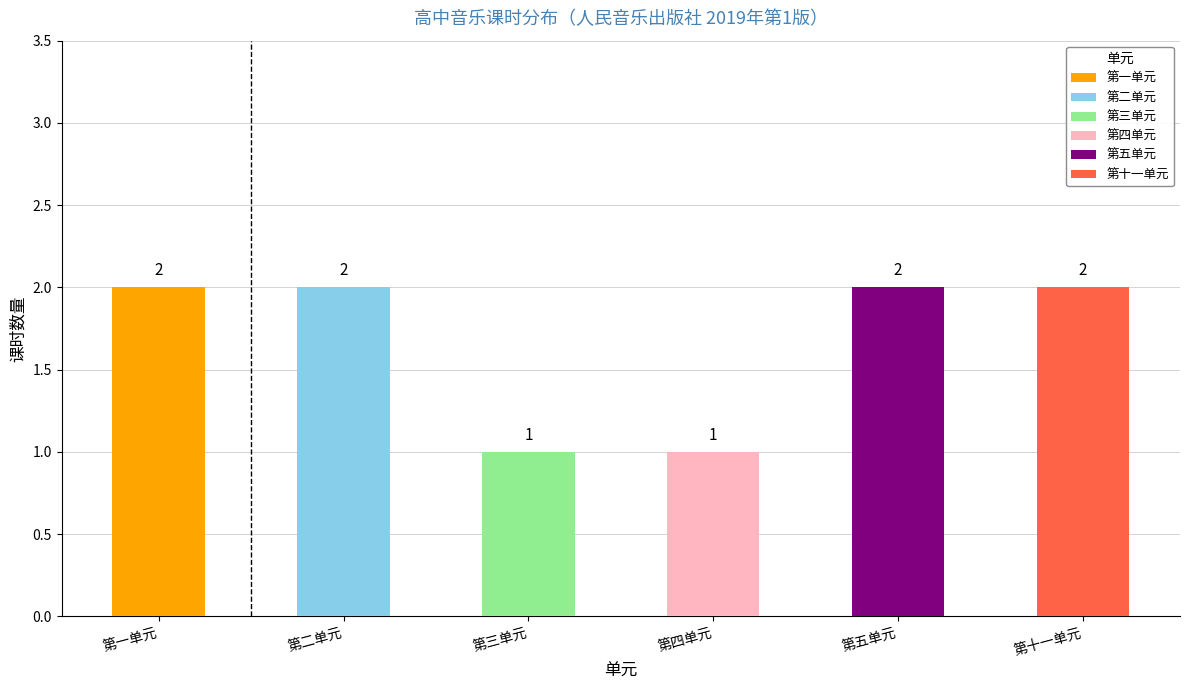

Is it true that the value at 第四单元 is 0?

False